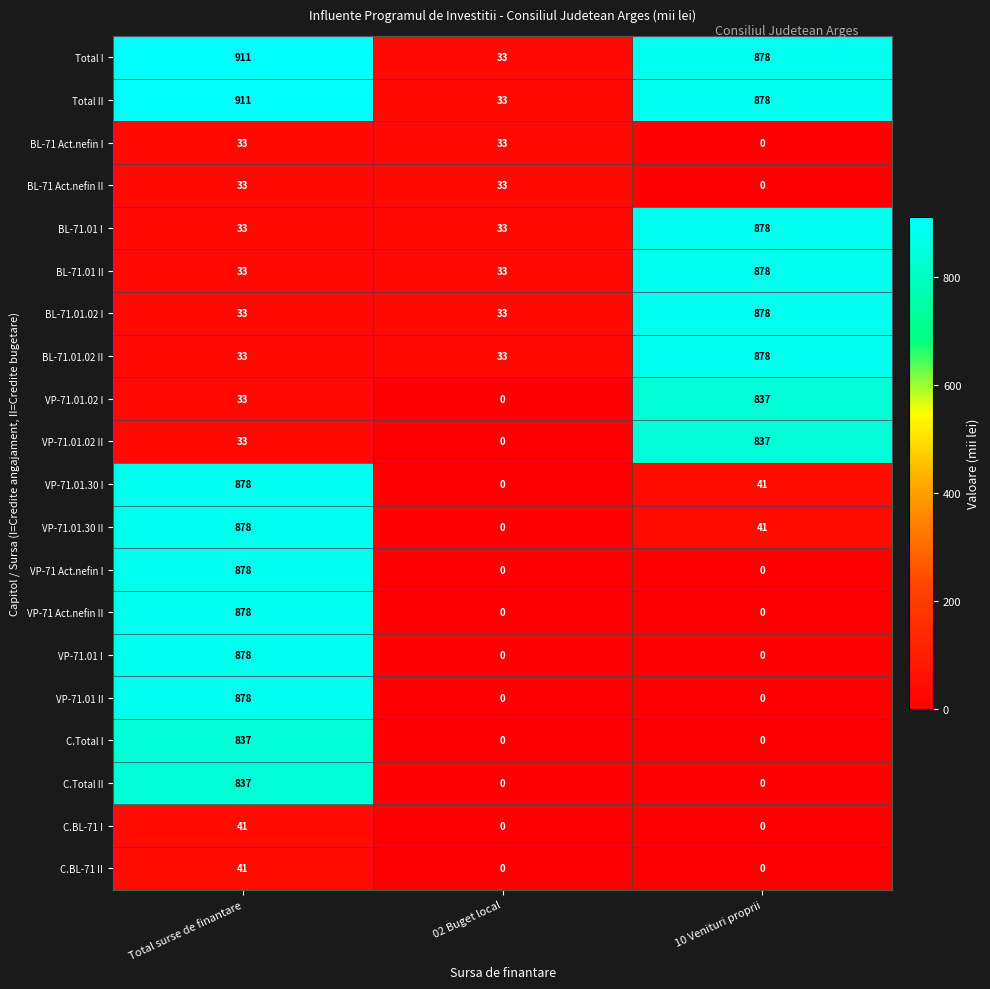

What is the maximum value for BL-71.01 I?

878